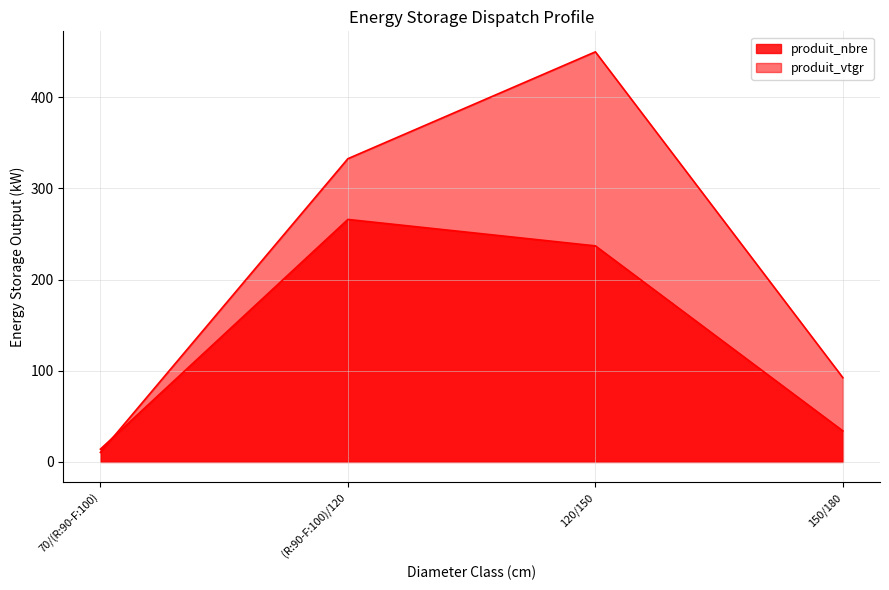

At how many categories does at least one series exceed 446?

1